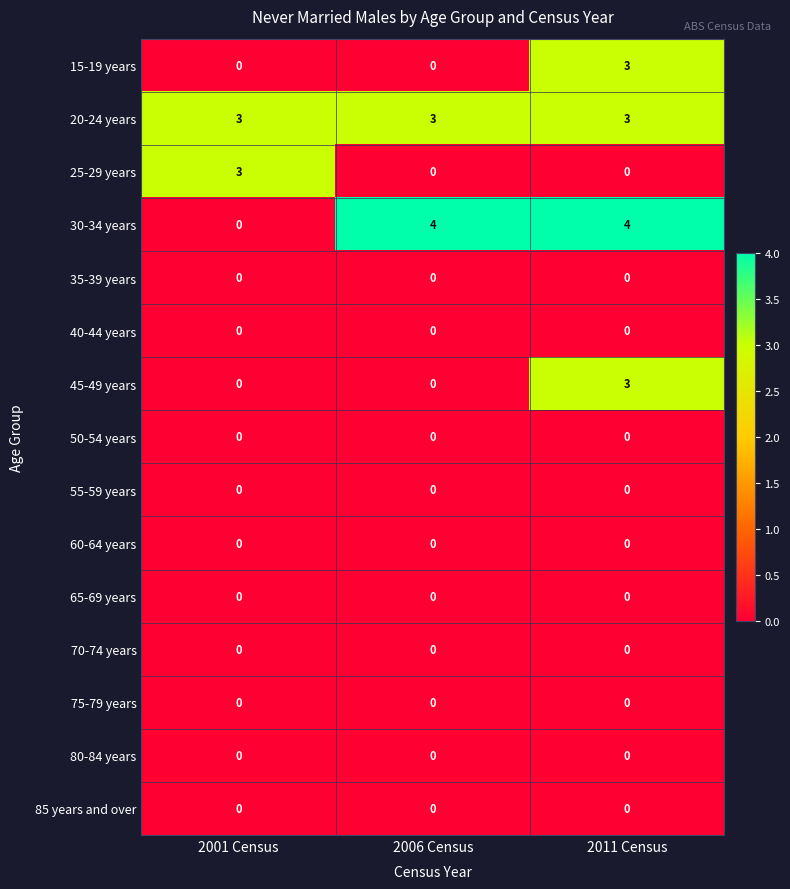

What is the total value across all series at 2011 Census?

13